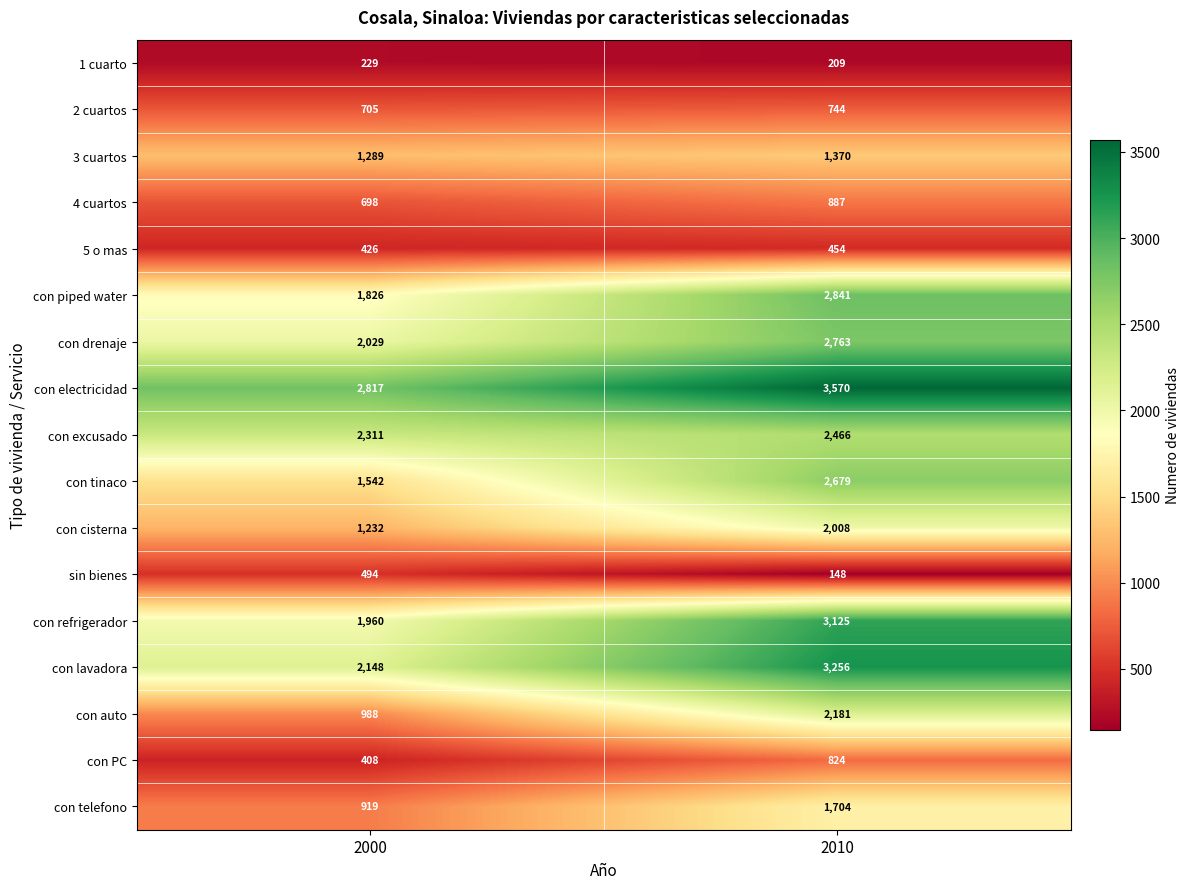

What is the approximate value of con refrigerador at 2000?

1960